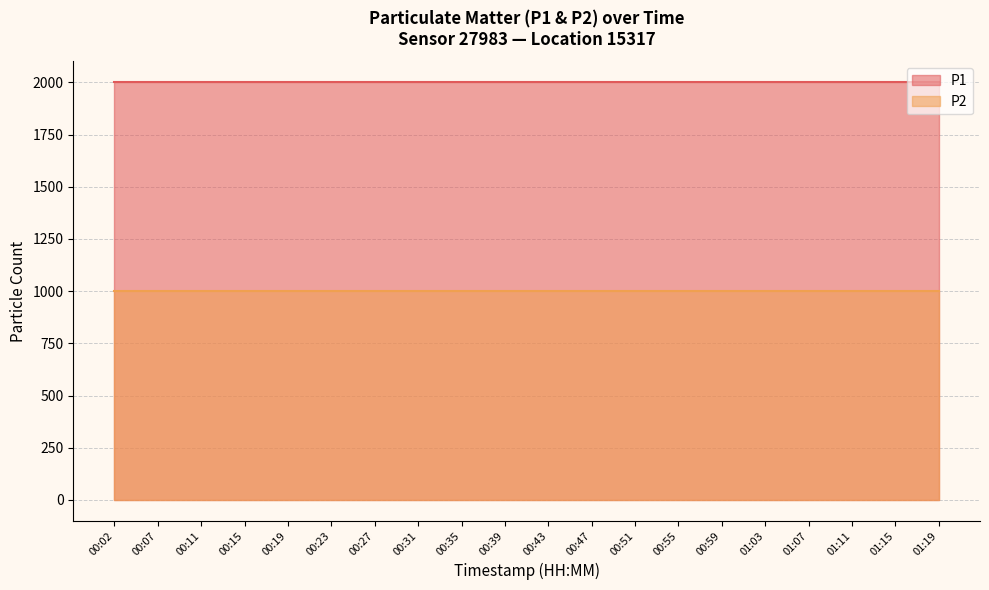

At how many categories does at least one series exceed 1937?

20